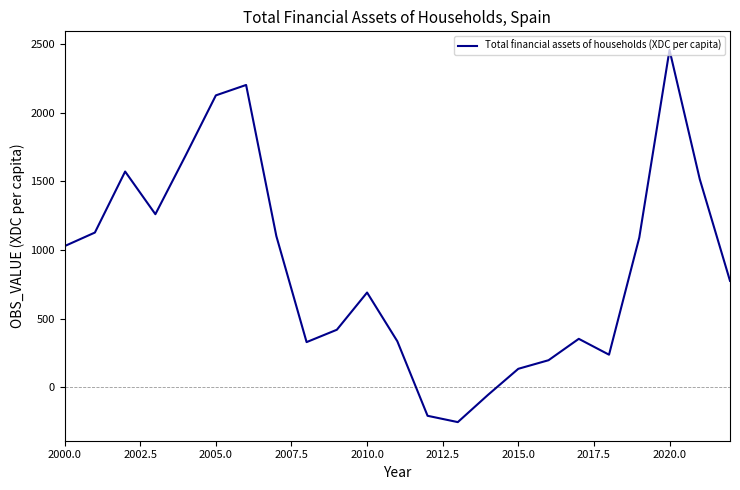

What is the difference between the maximum and minimum values?

2709.5